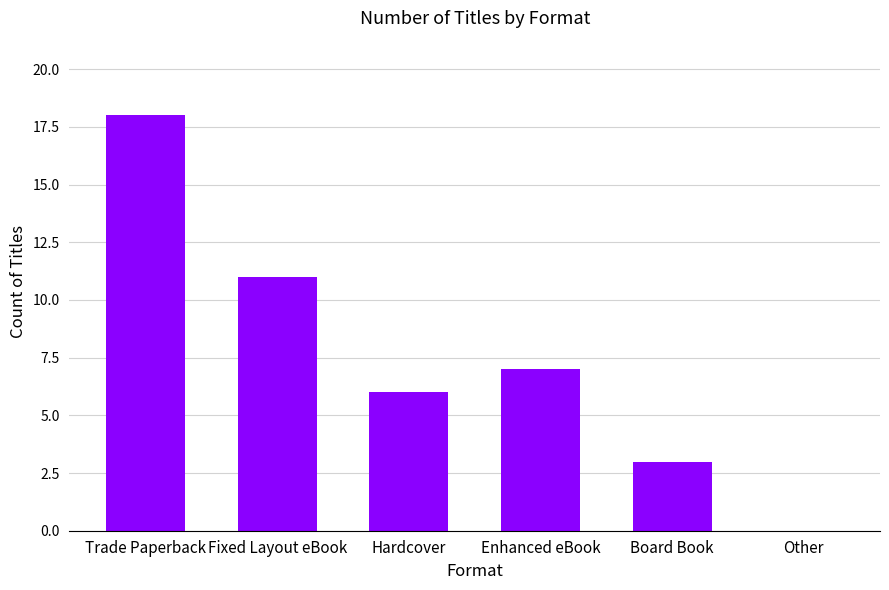

What is the approximate value at Fixed Layout eBook, to the nearest 10?

10